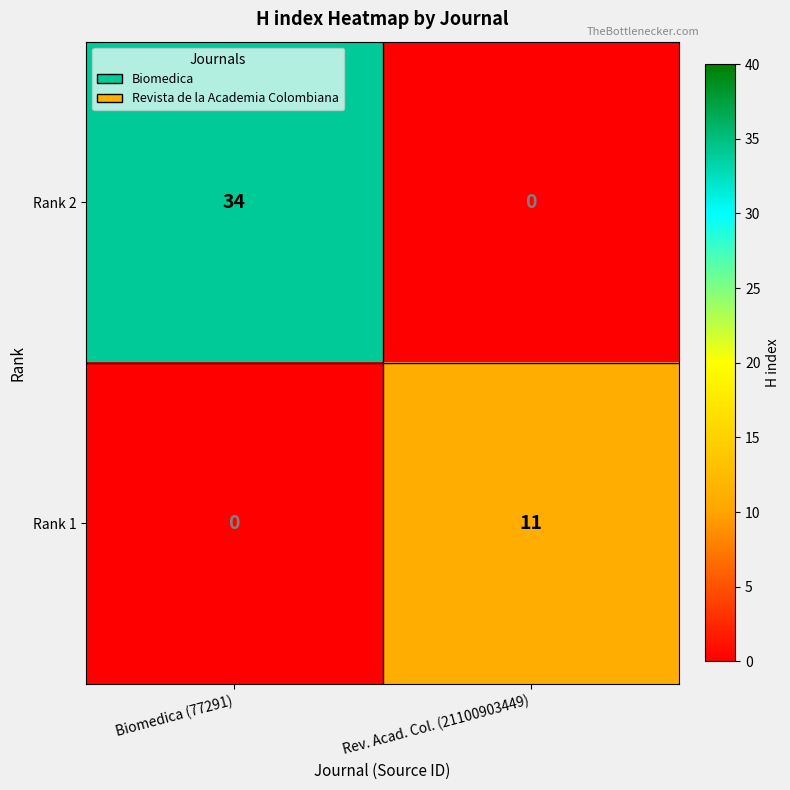

List the series in order of their peak value, highest first.

Rank 2, Rank 1